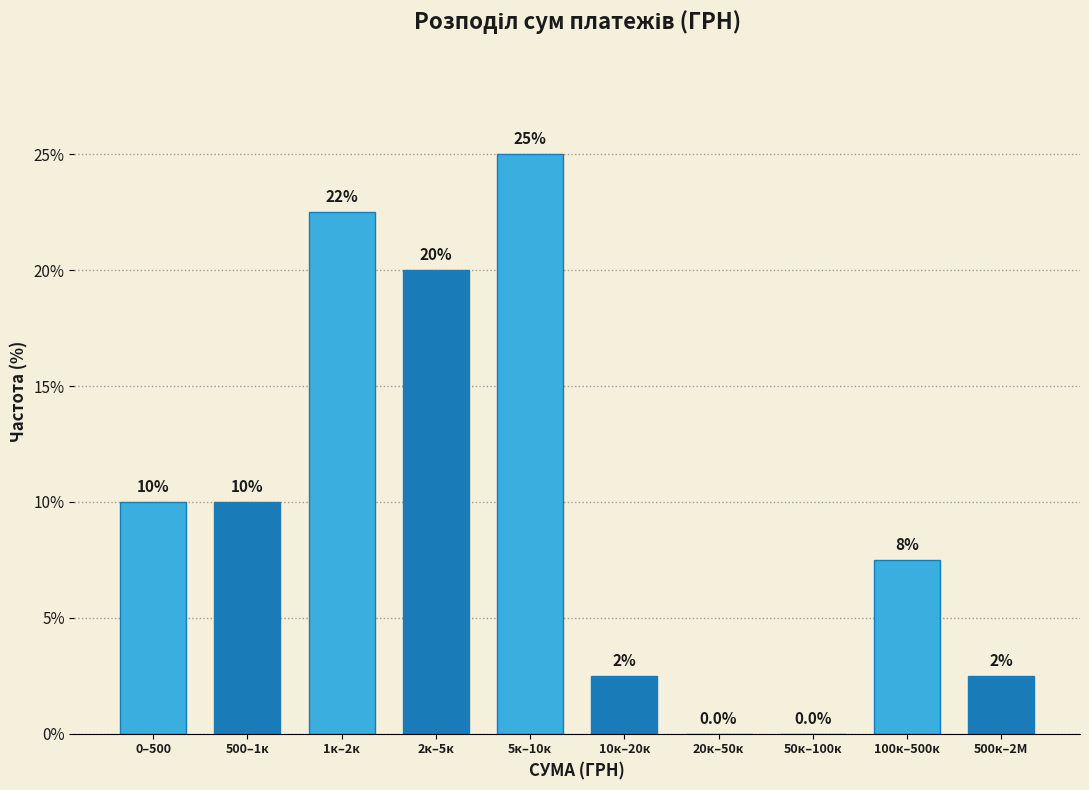

Reading left to right, transcribe all the data shown in this chart.

0–500=10.0	500–1к=10.0	1к–2к=22.5	2к–5к=20.0	5к–10к=25.0	10к–20к=2.5	20к–50к=0.0	50к–100к=0.0	100к–500к=7.5	500к–2М=2.5